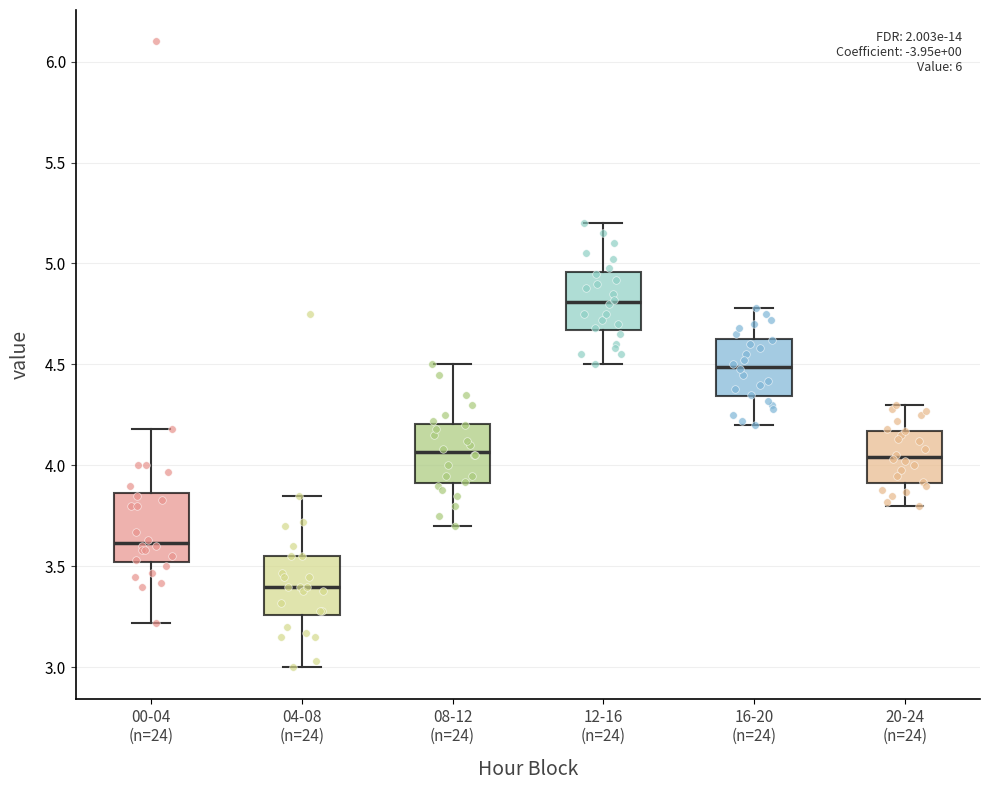

Which box's median line is the lowest?

04-08 (n=24)